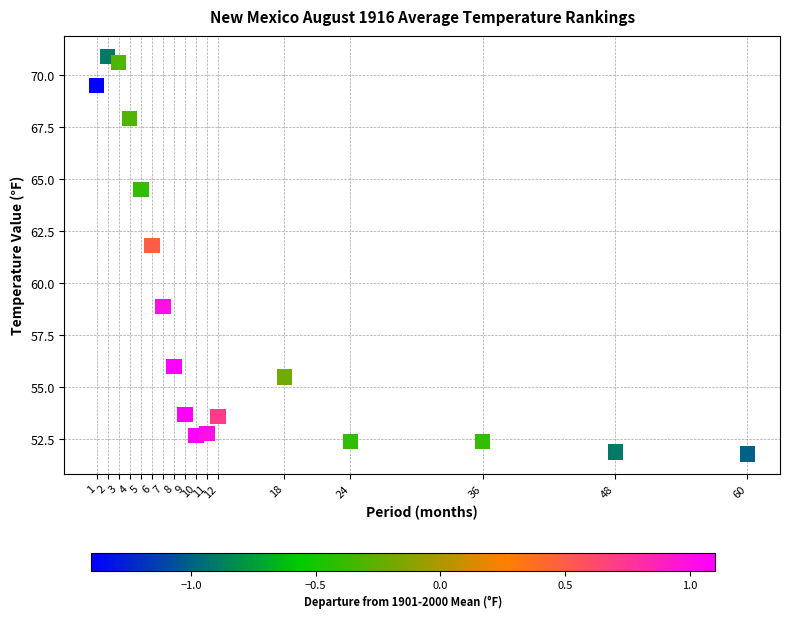

What is the range of Y values (max minus min)?

19.1